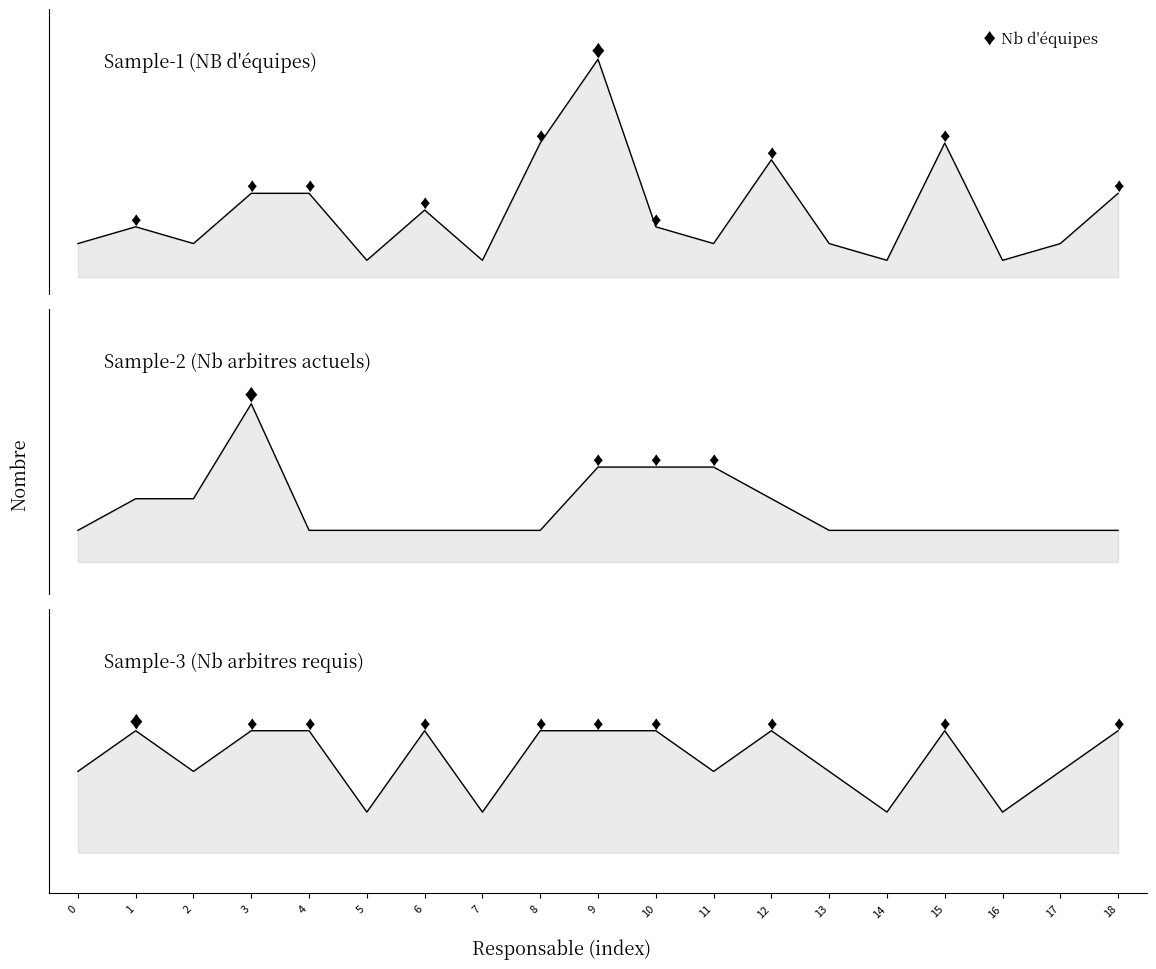

What is the total value across all series at 9?

31